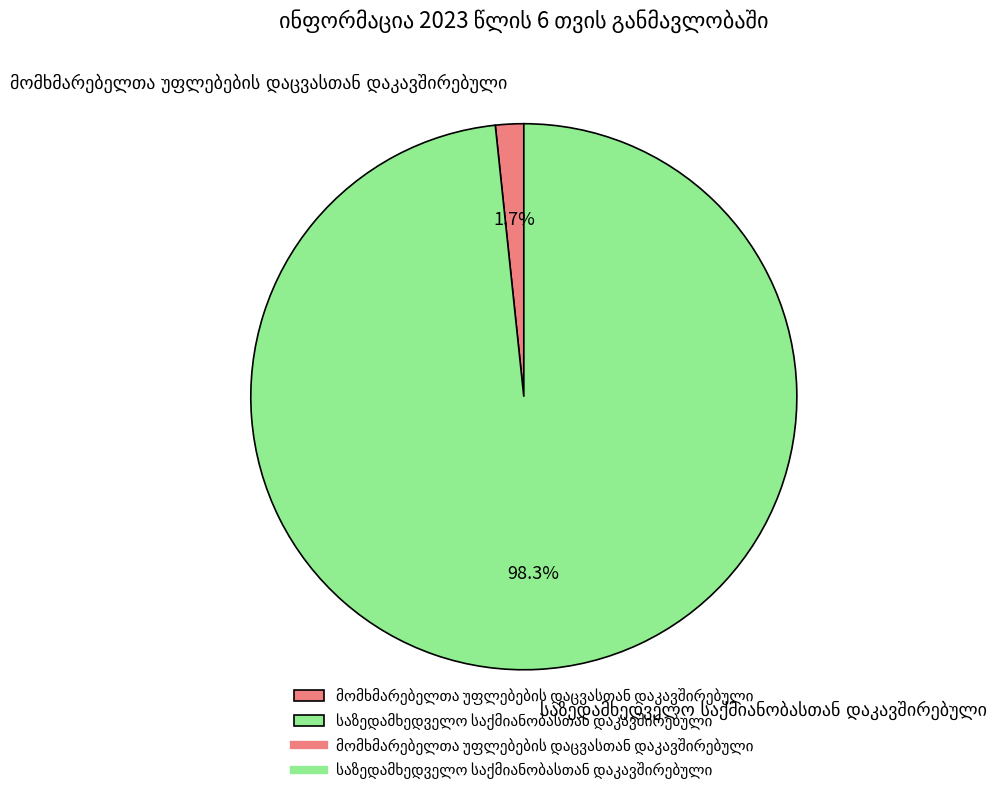

Does any single category account for the majority?

Yes